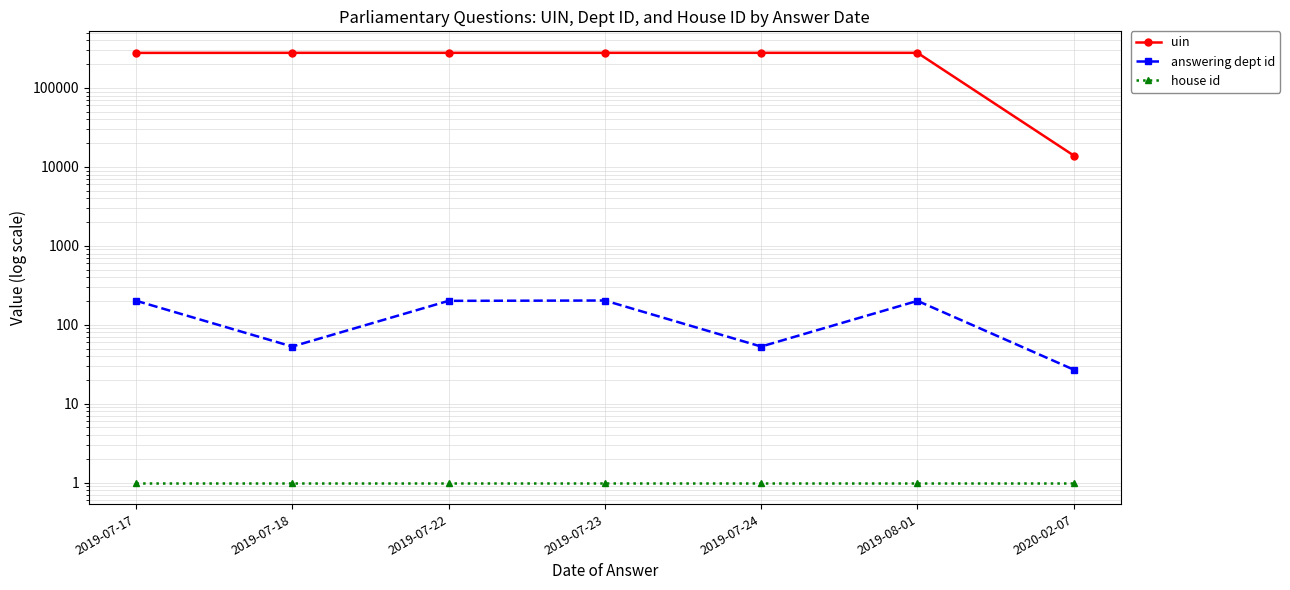

True or false: uin and answering dept id cross at least once.

False